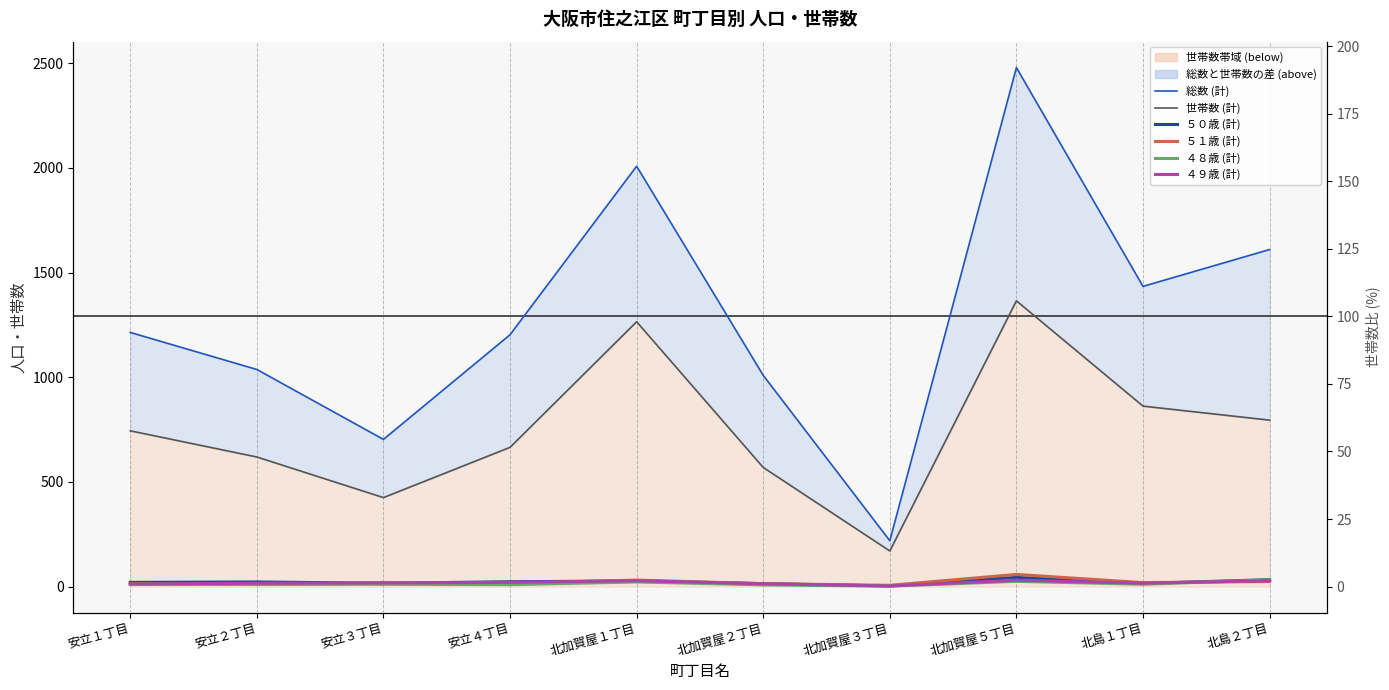

At 北加賀屋３丁目, list the series in order from smallest to largest.

４８歳 (計), ５０歳 (計), ４９歳 (計), ５１歳 (計), 世帯数 (計), 総数 (計)